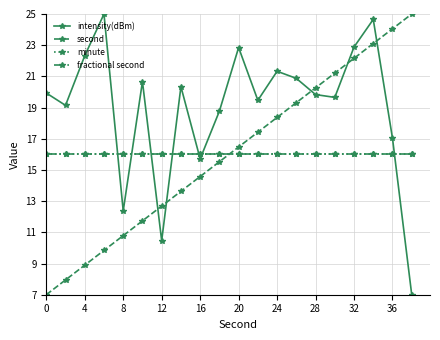

Does the chart have visible grid lines?

Yes